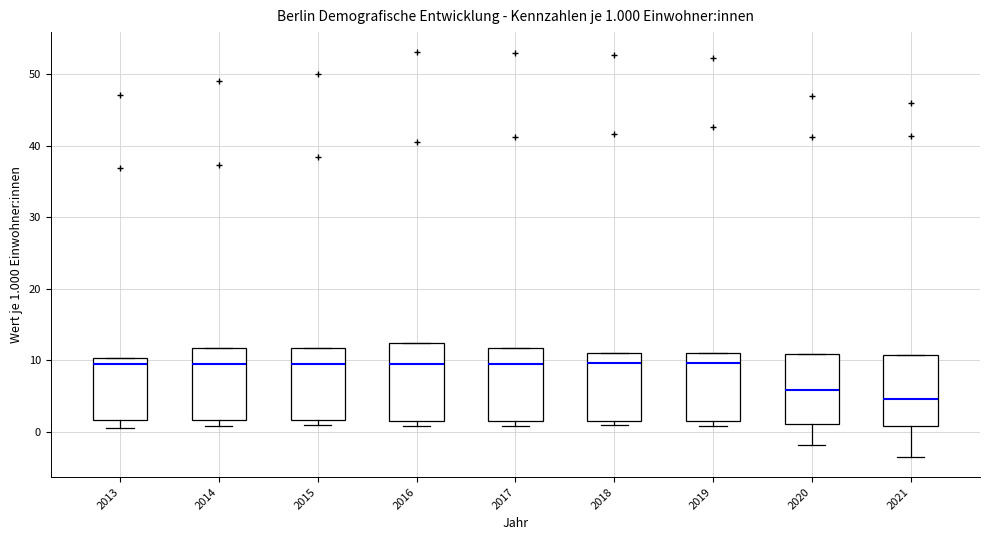

Which box has the lowest median line?

2021